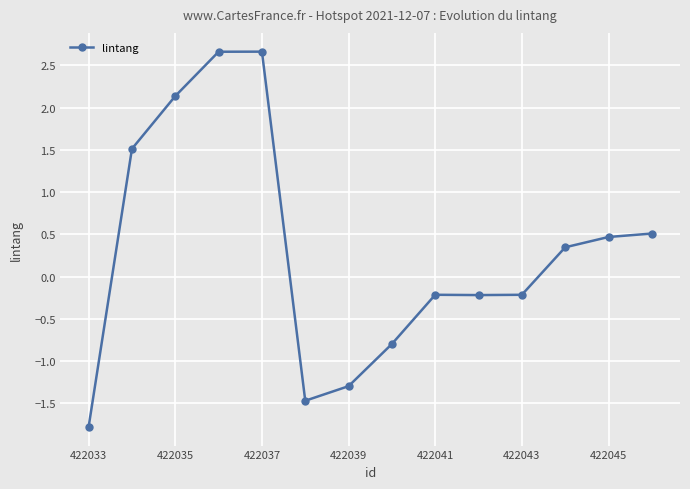

What is the sum of all values?

4.3